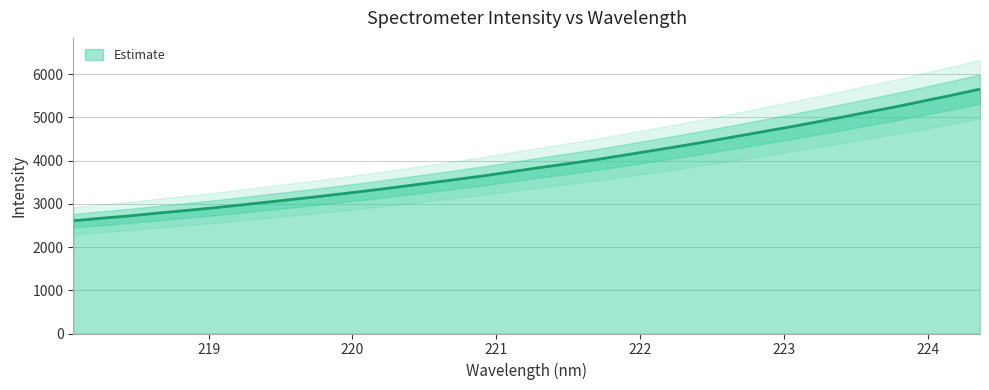

Reading left to right, list all the values displayed in this chart.

2610.1	2666.5	2720.0	2781.9	2841.0	2901.9	2969.1	3037.2	3105.8	3176.2	3251.2	3326.2	3406.5	3488.9	3571.7	3655.7	3749.9	3843.0	3931.1	4022.4	4123.7	4226.2	4329.1	4436.1	4547.7	4660.6	4772.8	4889.7	5010.8	5134.4	5256.5	5387.9	5518.4	5656.2